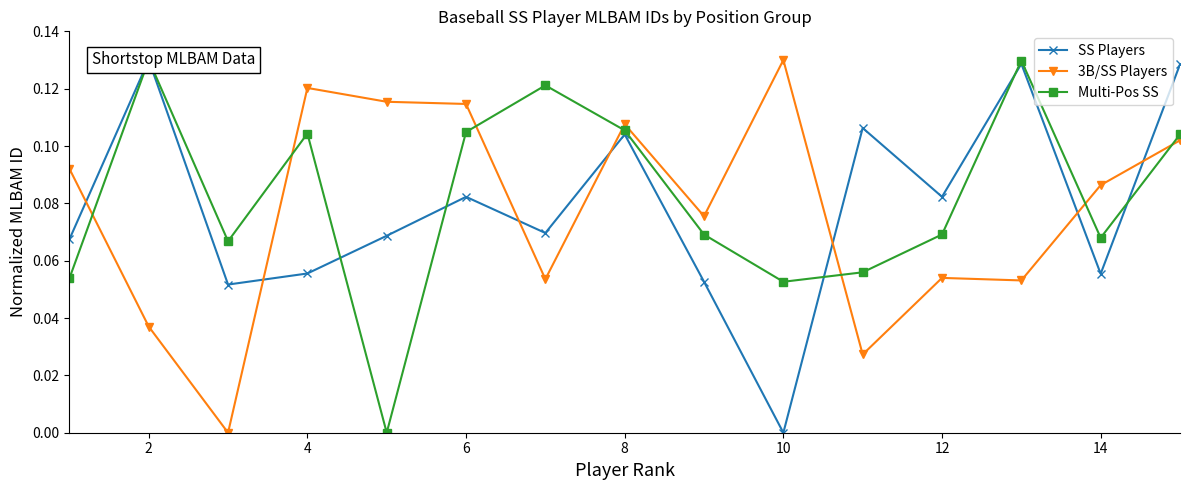

True or false: 3B/SS Players and Multi-Pos SS intersect in this chart.

True